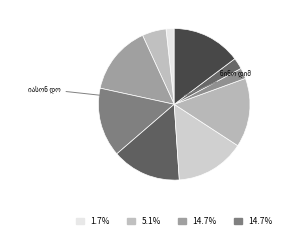

What percentage is the თამარ დათაძე slice, to the nearest percent?

15%